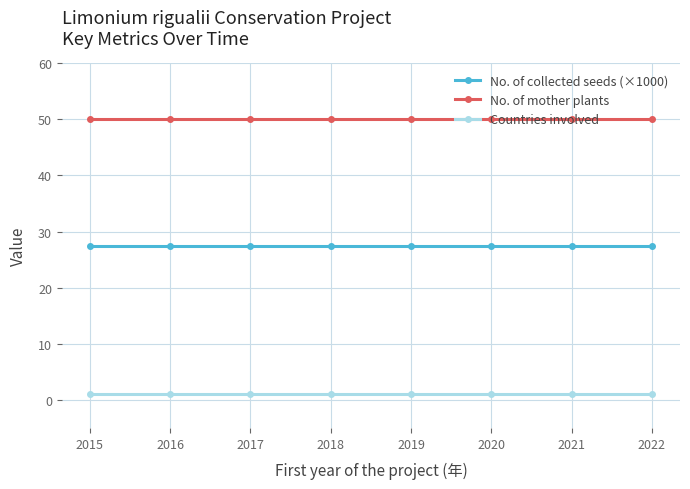

How many lines are shown in the chart?

3